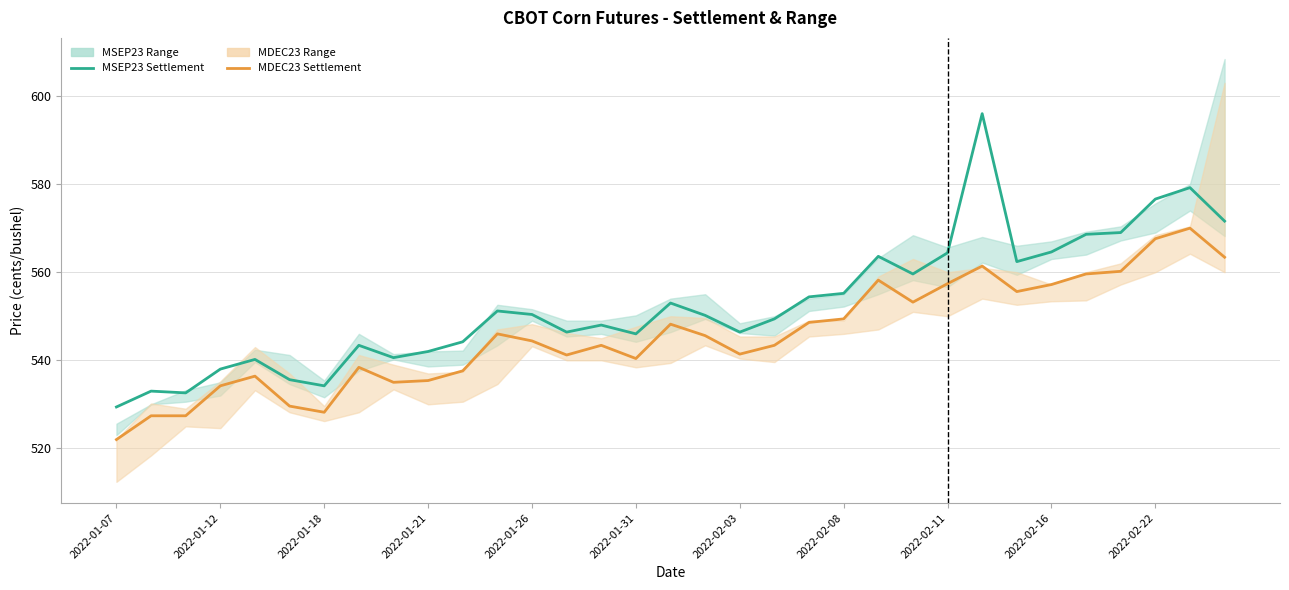

True or false: MSEP23 Settlement and MDEC23 Settlement intersect in this chart.

False